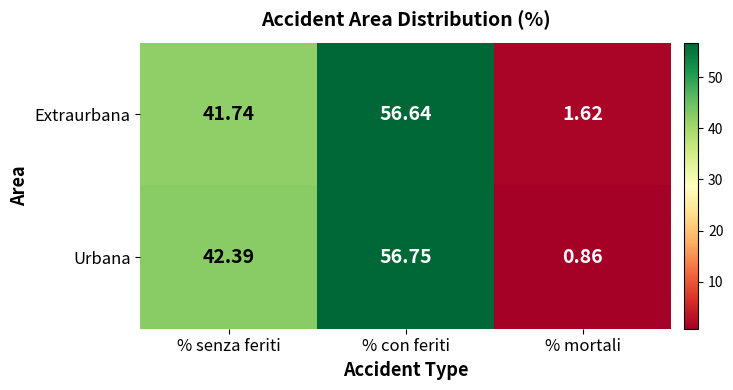

At which label is Extraurbana closest to 29?

% senza feriti